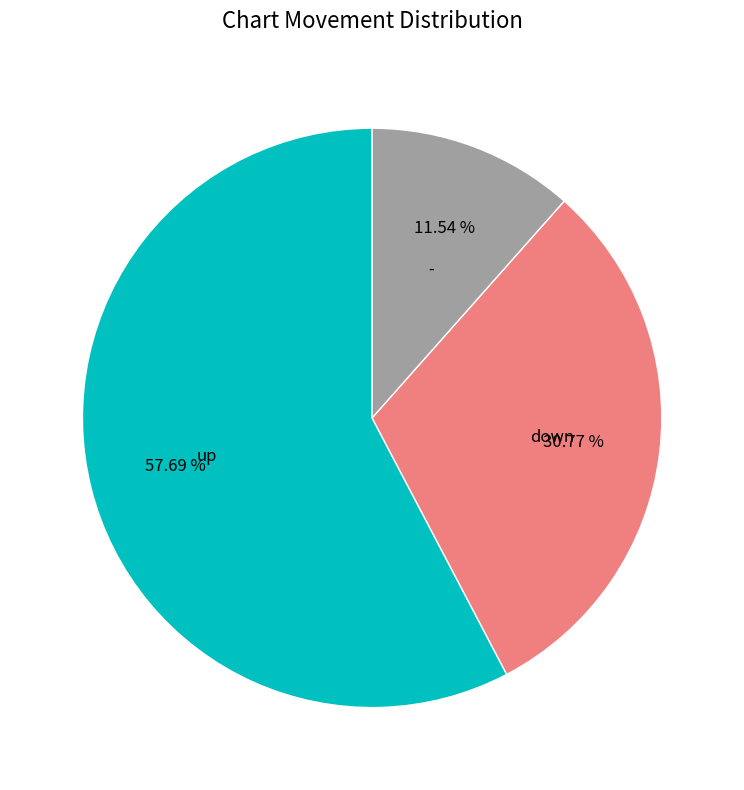

What is the ratio of the value at - to the value at down?

0.4